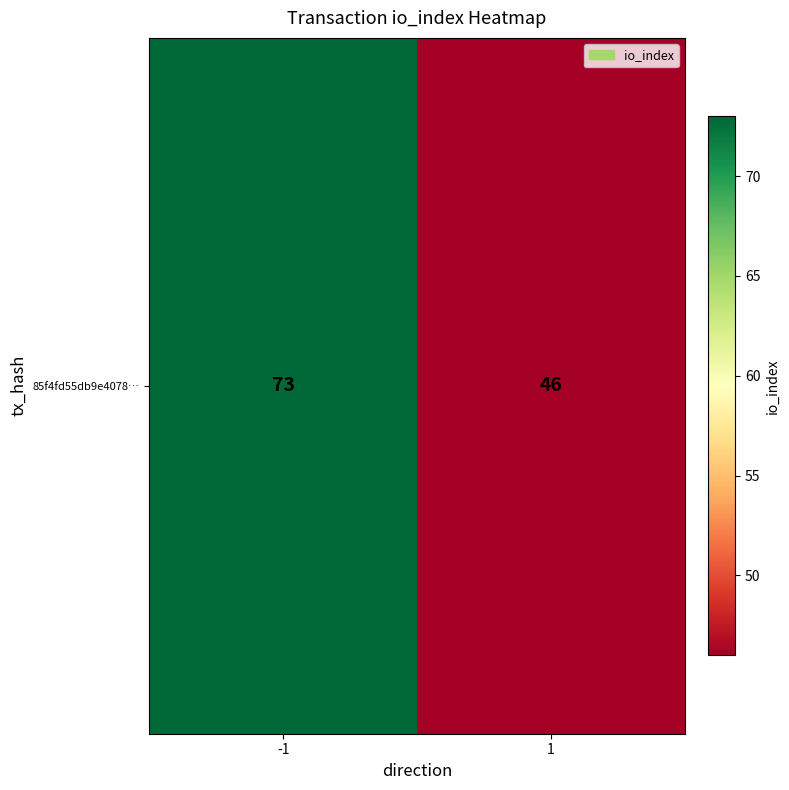

What is the change in value from -1 to 1?

-27